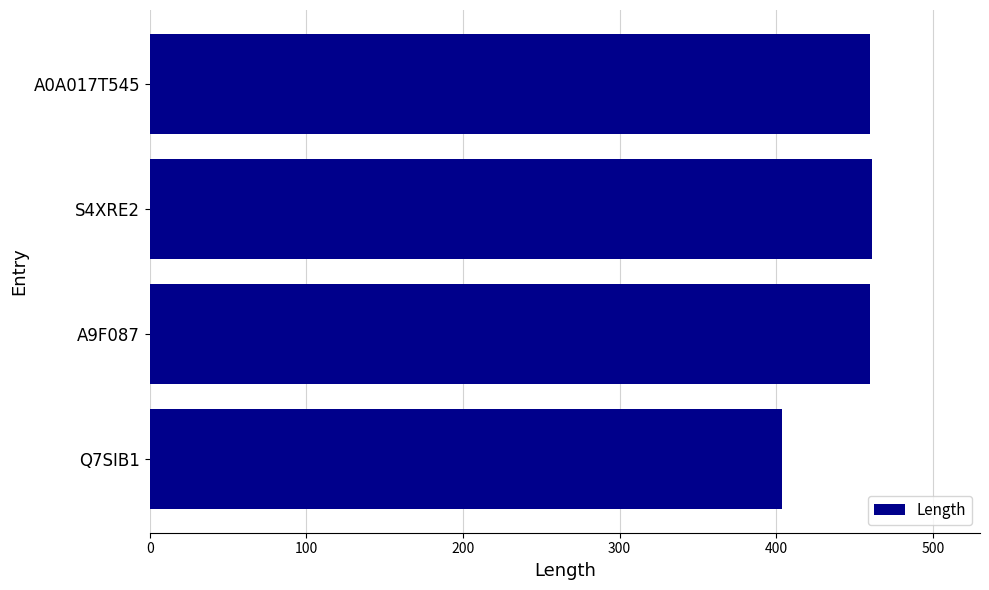

What is the minimum value shown in the chart?

404